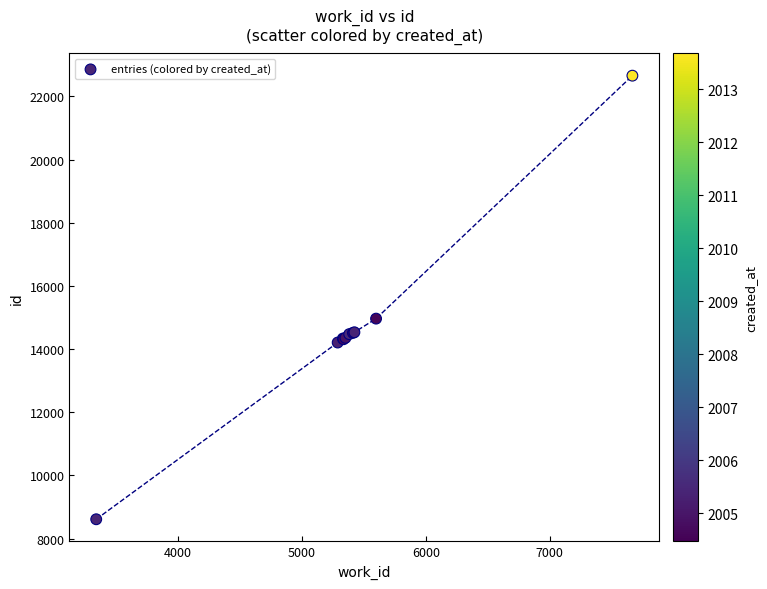

What Y value in the scatter plot is closest to 15633?

14963